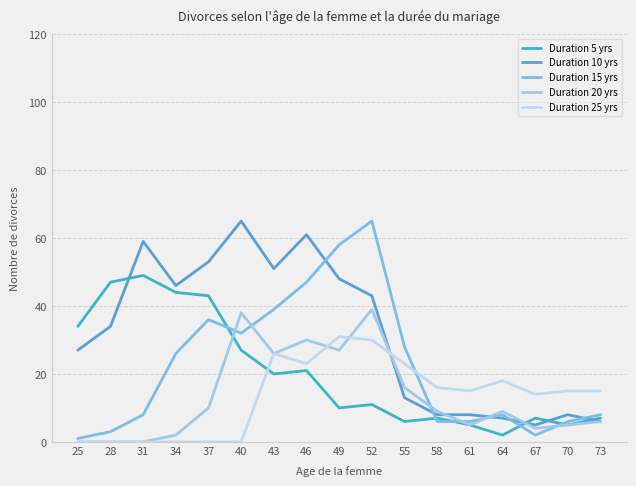

Reading left to right, extract all data points from this chart.

Duration 5 yrs: 25=34	28=47	31=49	34=44	37=43	40=27	43=20	46=21	49=10	52=11	55=6	58=7	61=5	64=2	67=7	70=5	73=7
Duration 10 yrs: 25=27	28=34	31=59	34=46	37=53	40=65	43=51	46=61	49=48	52=43	55=13	58=8	61=8	64=7	67=5	70=8	73=6
Duration 15 yrs: 25=1	28=3	31=8	34=26	37=36	40=32	43=39	46=47	49=58	52=65	55=28	58=6	61=6	64=8	67=2	70=6	73=8
Duration 20 yrs: 25=0	28=0	31=0	34=2	37=10	40=38	43=26	46=30	49=27	52=39	55=16	58=9	61=5	64=9	67=4	70=5	73=6
Duration 25 yrs: 25=0	28=0	31=0	34=0	37=0	40=0	43=26	46=23	49=31	52=30	55=23	58=16	61=15	64=18	67=14	70=15	73=15